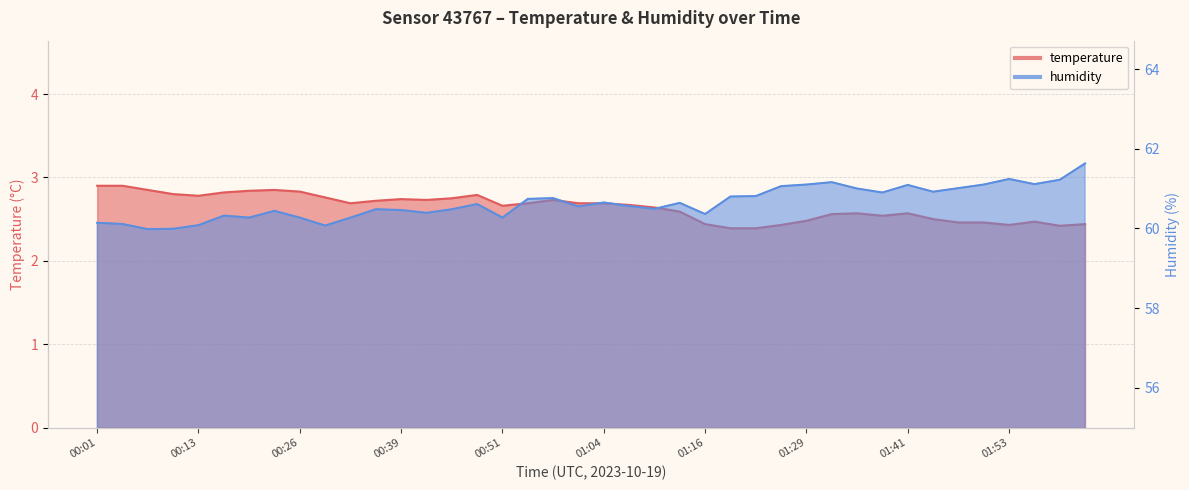

True or false: humidity and temperature cross at least once.

False